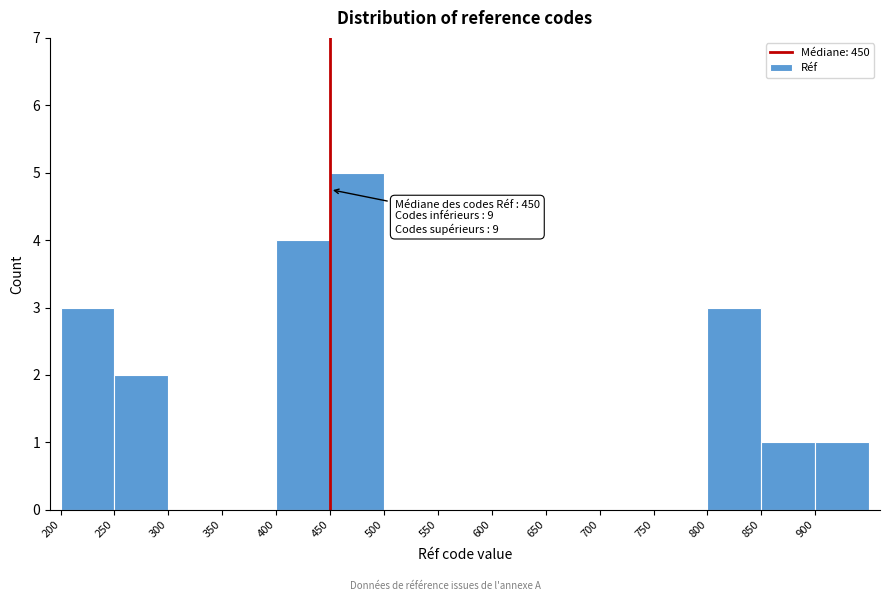

Over which range of the x-axis is the bar tallest?

450 to 500